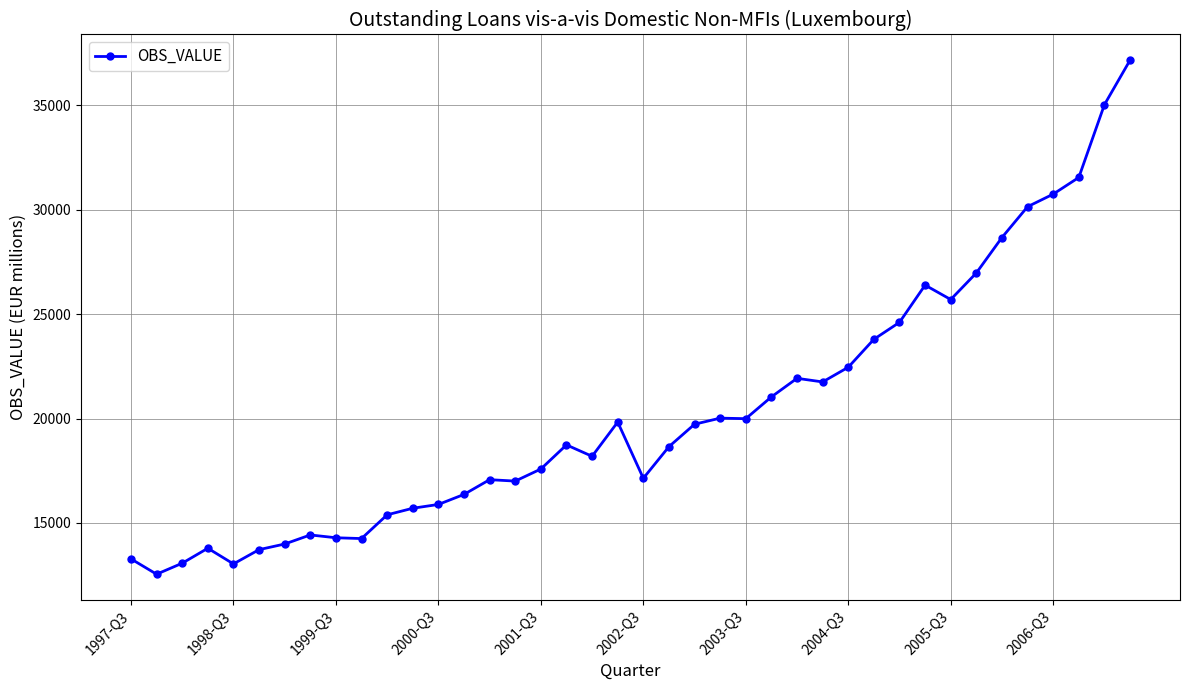

True or false: the data has more than 0 interior local peaks.

True